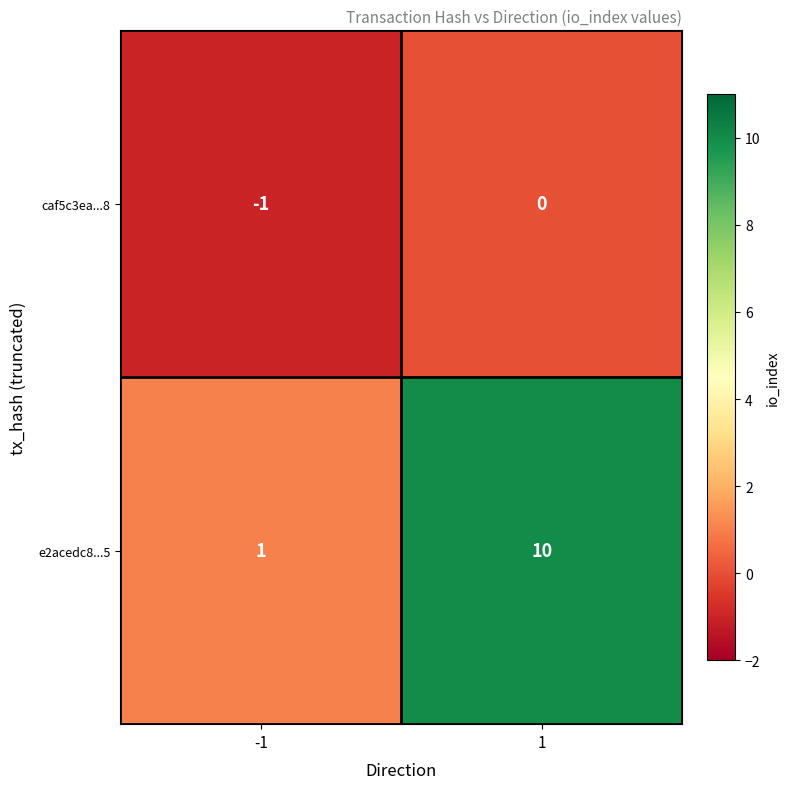

What is the greatest value displayed?

10